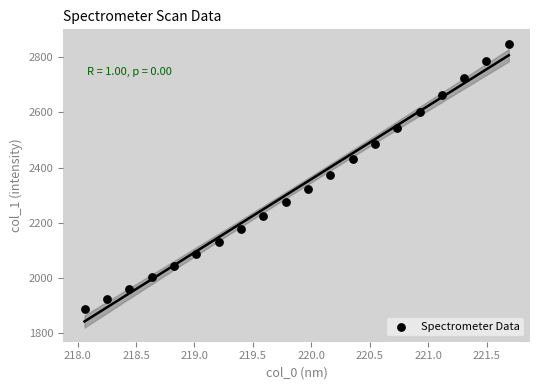

What is the range of X values (max minus min)?

3.6